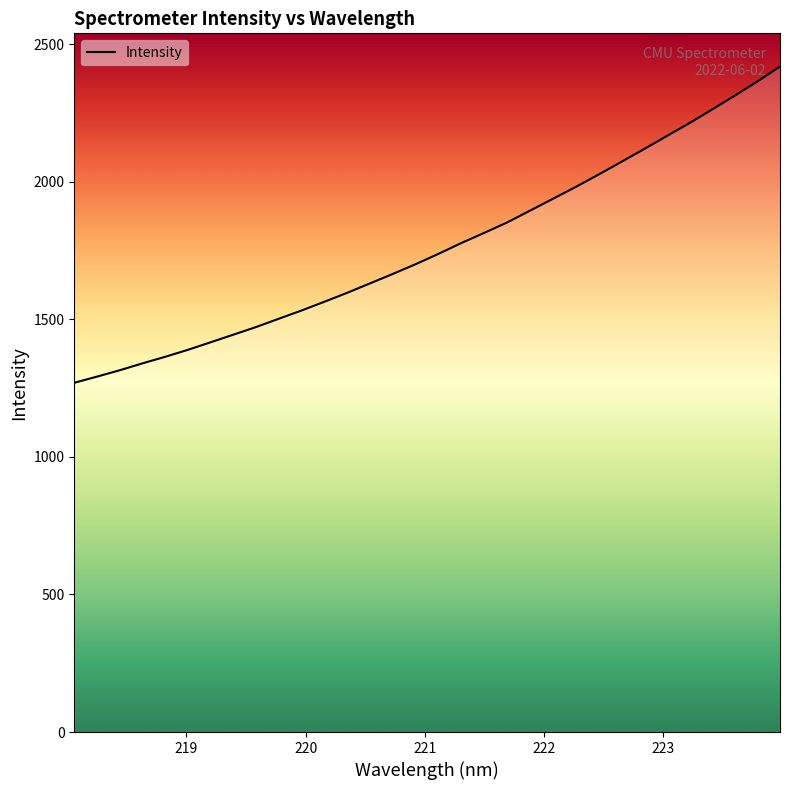

What is the greatest value displayed?

2418.3